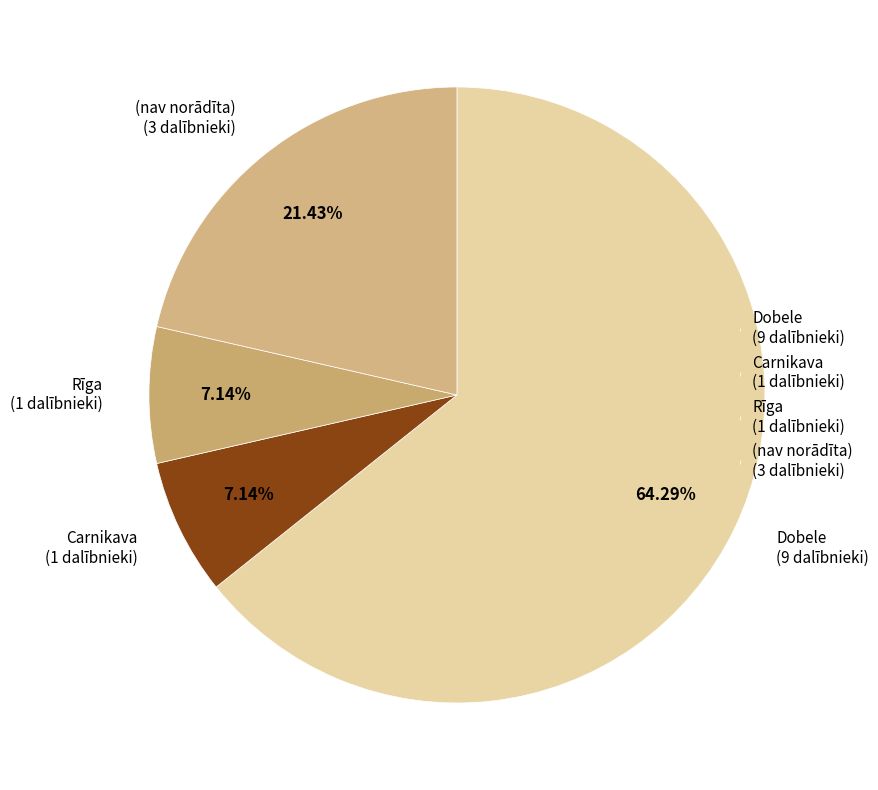

How many segments does this pie chart have?

4